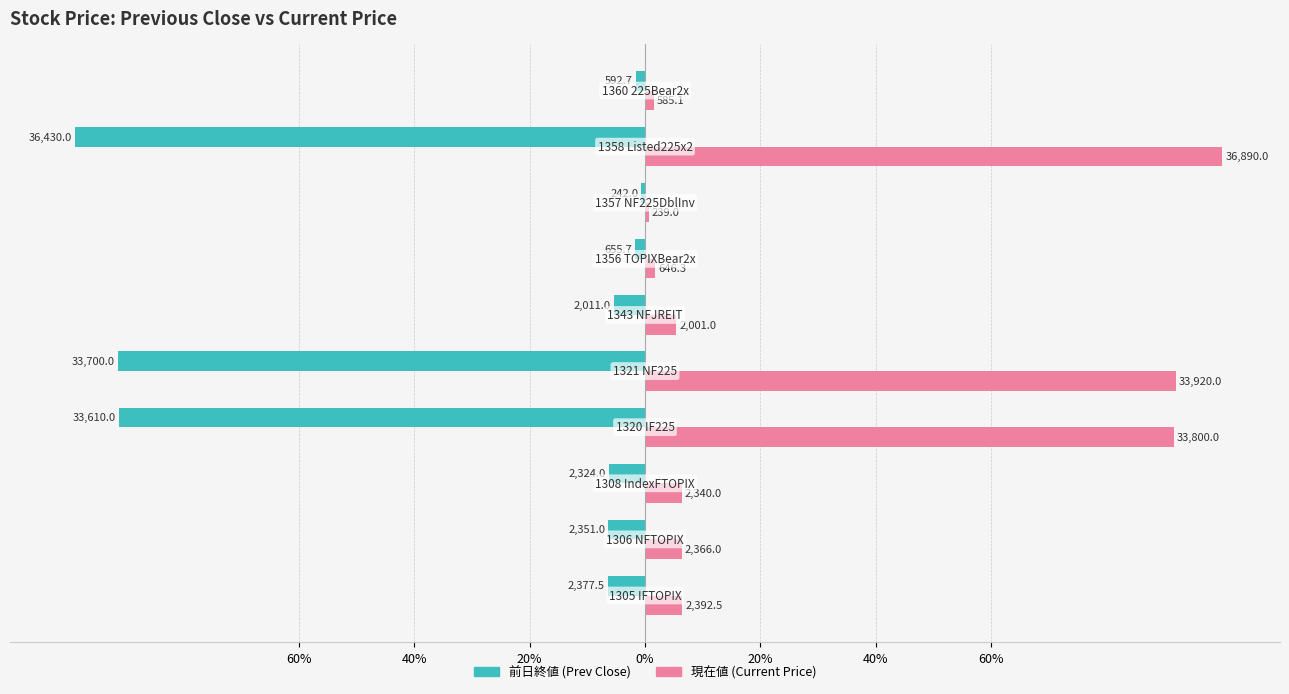

What are all the series names shown in the legend?

前日終値 (Prev Close), 現在値 (Current Price)